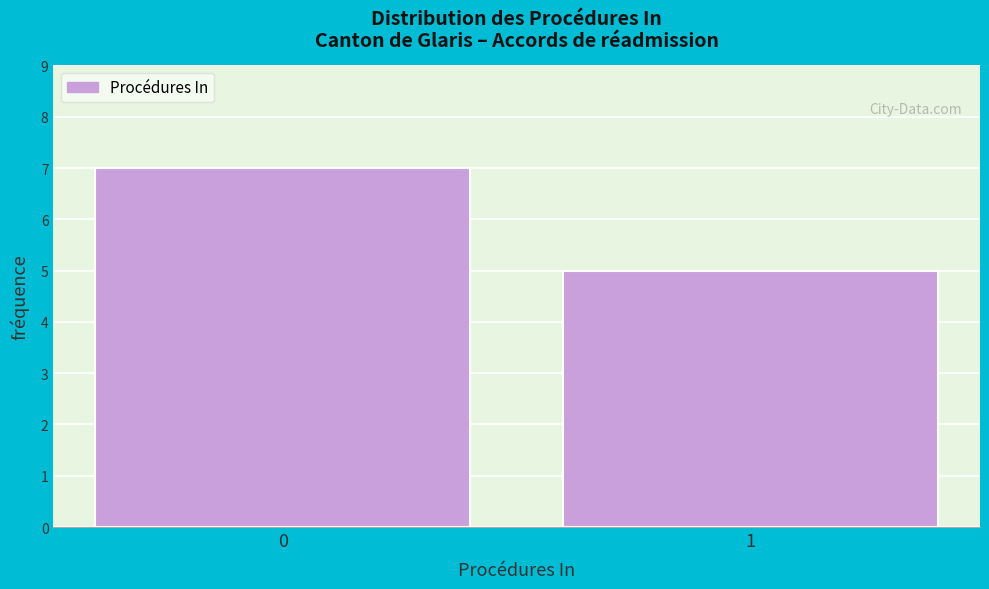

Reading left to right, extract all data points from this chart.

0=7	1=5